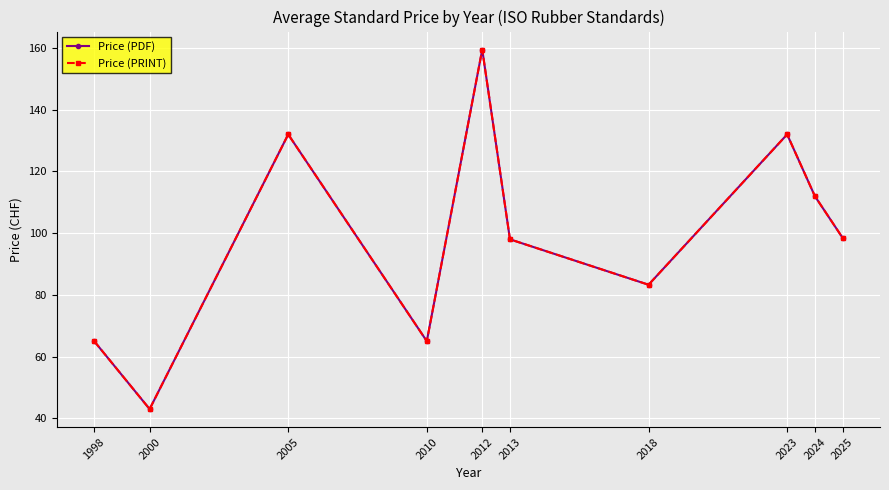

What is the difference between the second highest and minimum values in the Price (PDF) series?

89.0